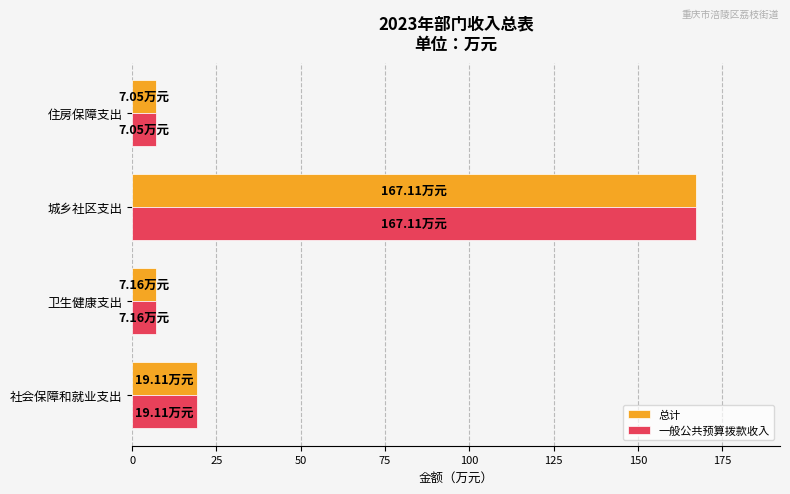

Where is 总计 nearest to the value 87?

社会保障和就业支出